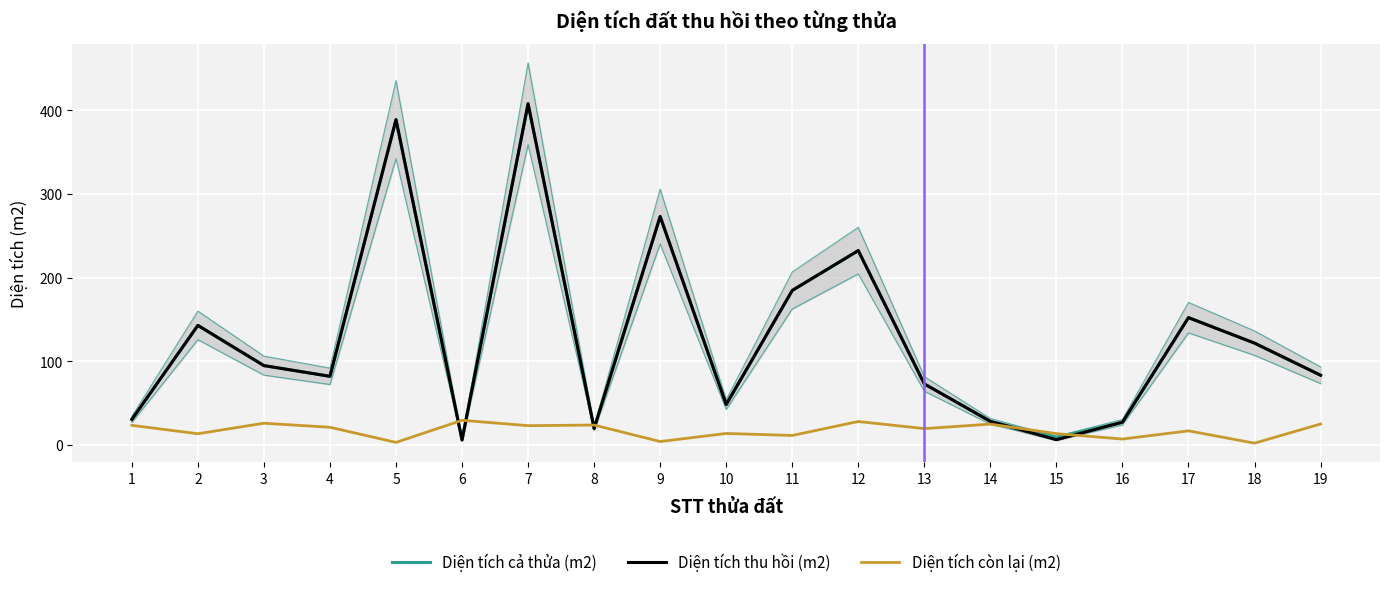

The value of Diện tích cả thửa (m2) at 17 is 222.0. True or false?

False